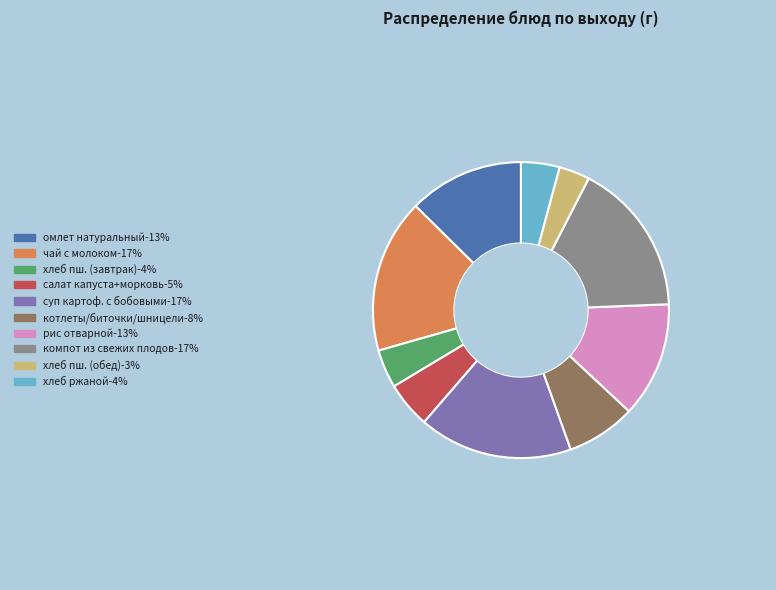

True or false: омлет натуральный-13% accounts for 13% of the total.

True